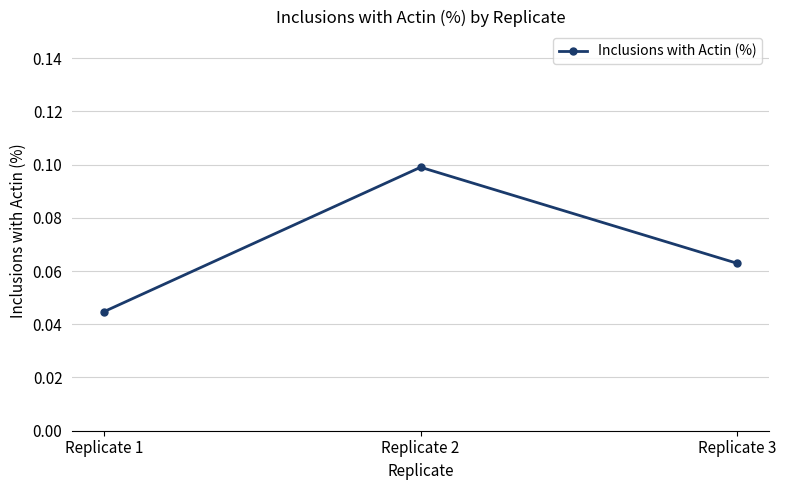

Does the chart have visible grid lines?

Yes